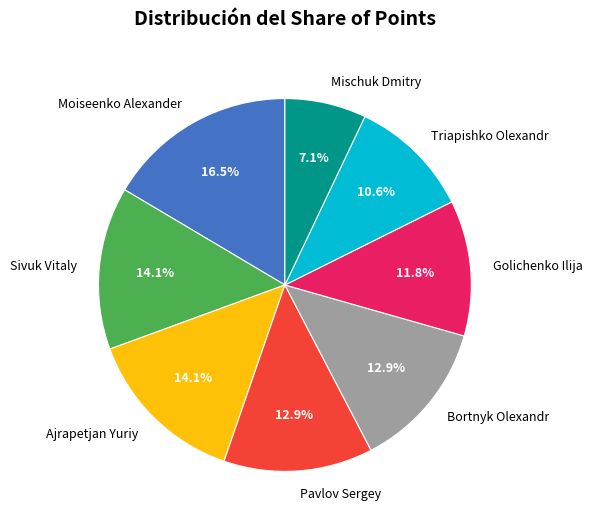

Does Pavlov Sergey represent more than half of the total?

No